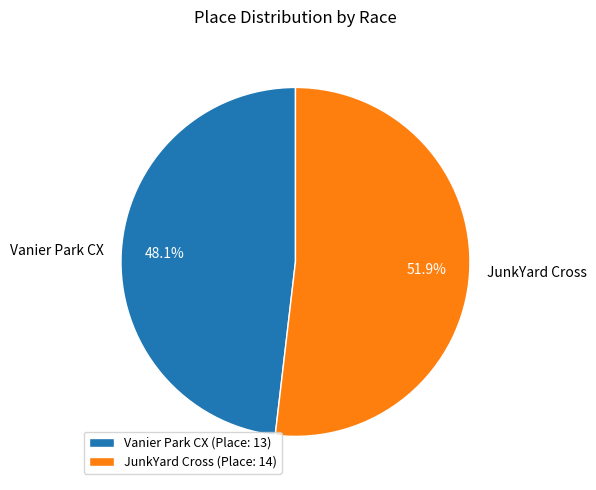

How much of the chart is everything except JunkYard Cross?

48.1%